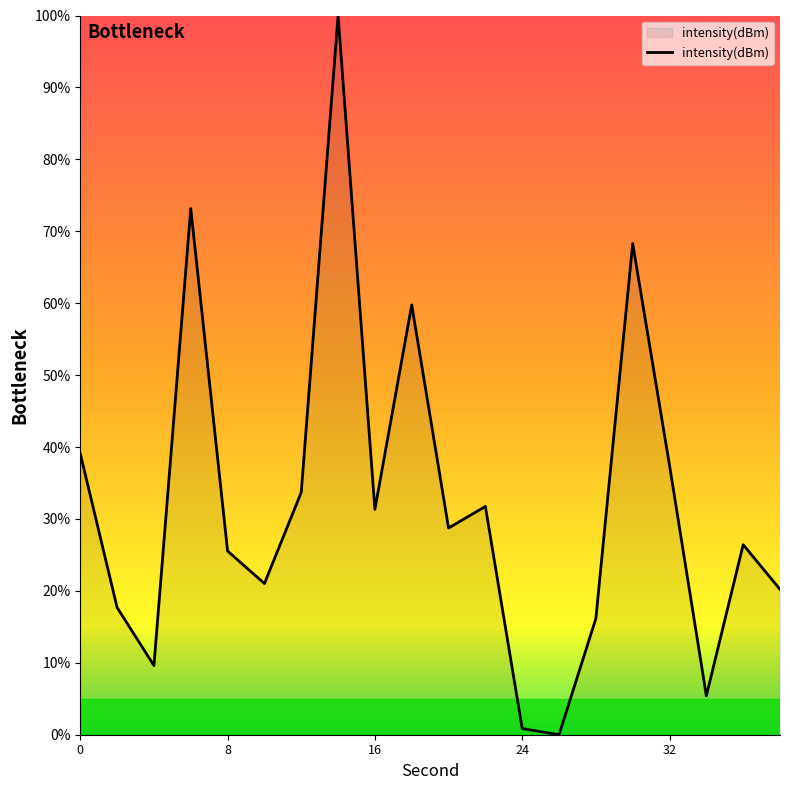

What is the maximum value shown in the chart?

100.0